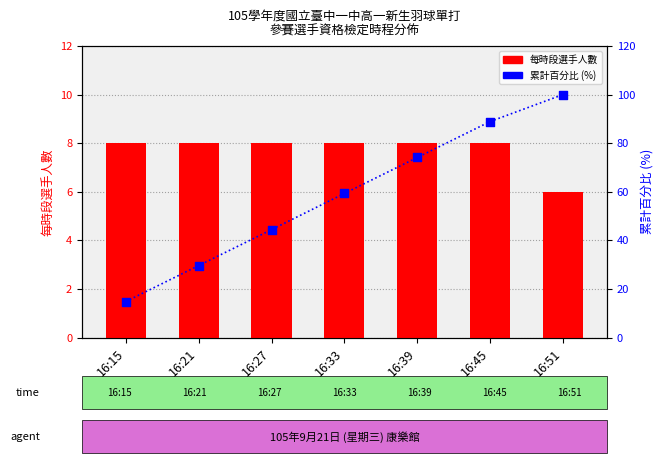

At which category is the sum across all series the highest?

16:51